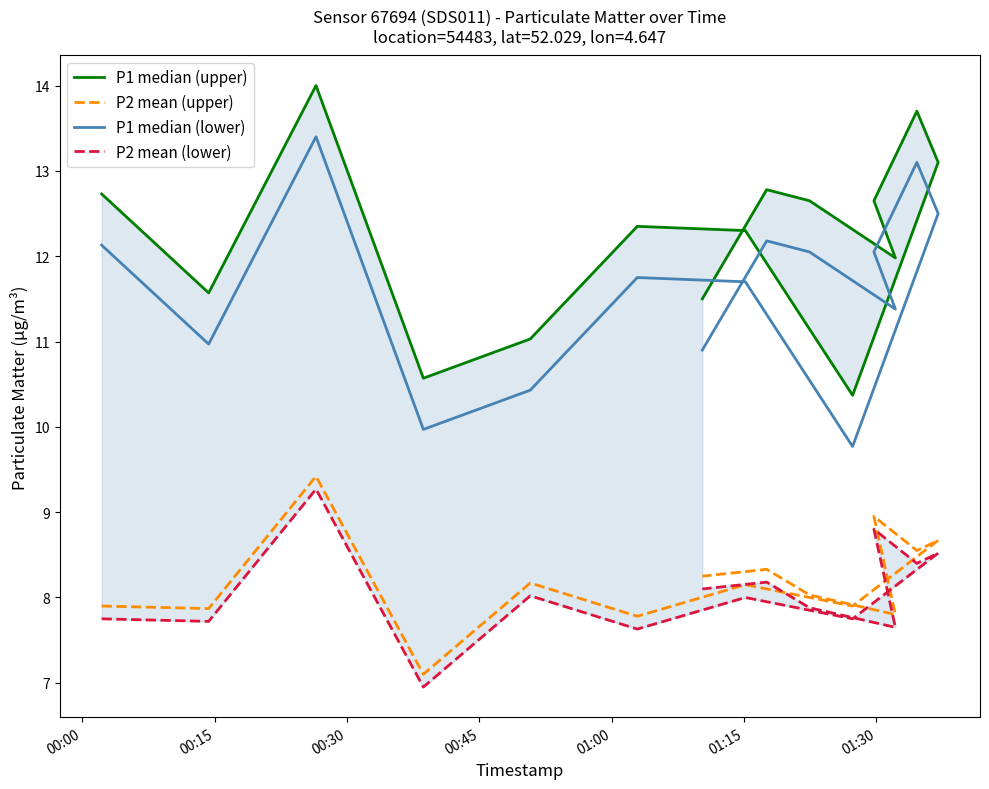

True or false: P2 mean (lower) and P1 median (lower) cross at least once.

False